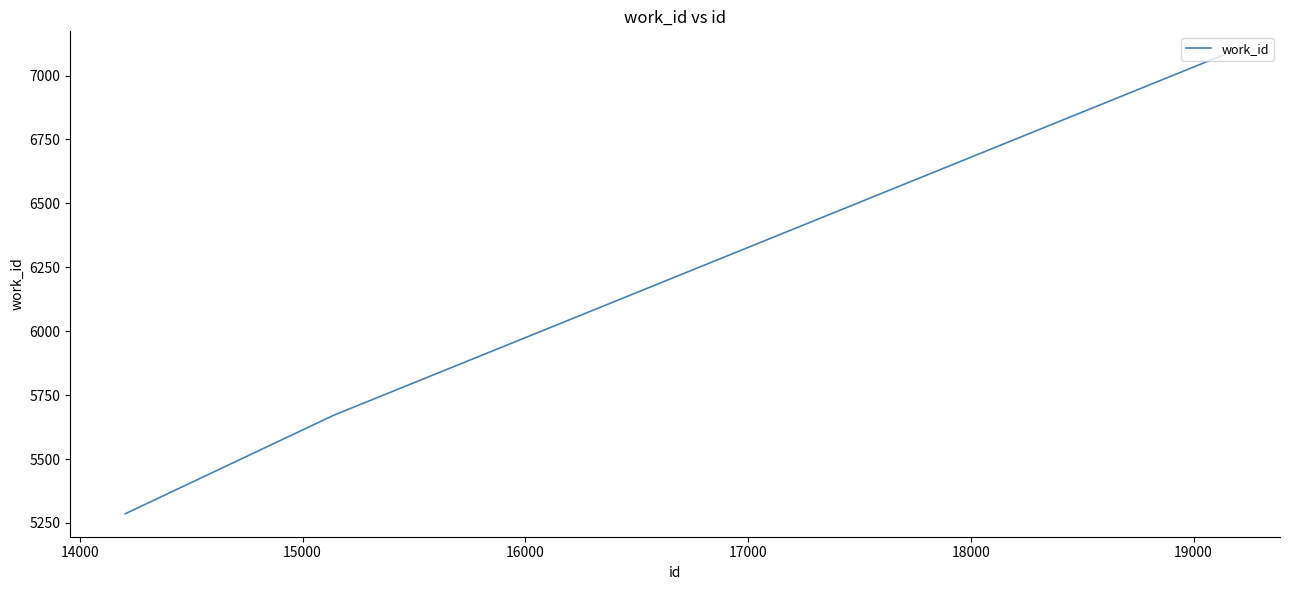

Count the number of data series in this chart.

1